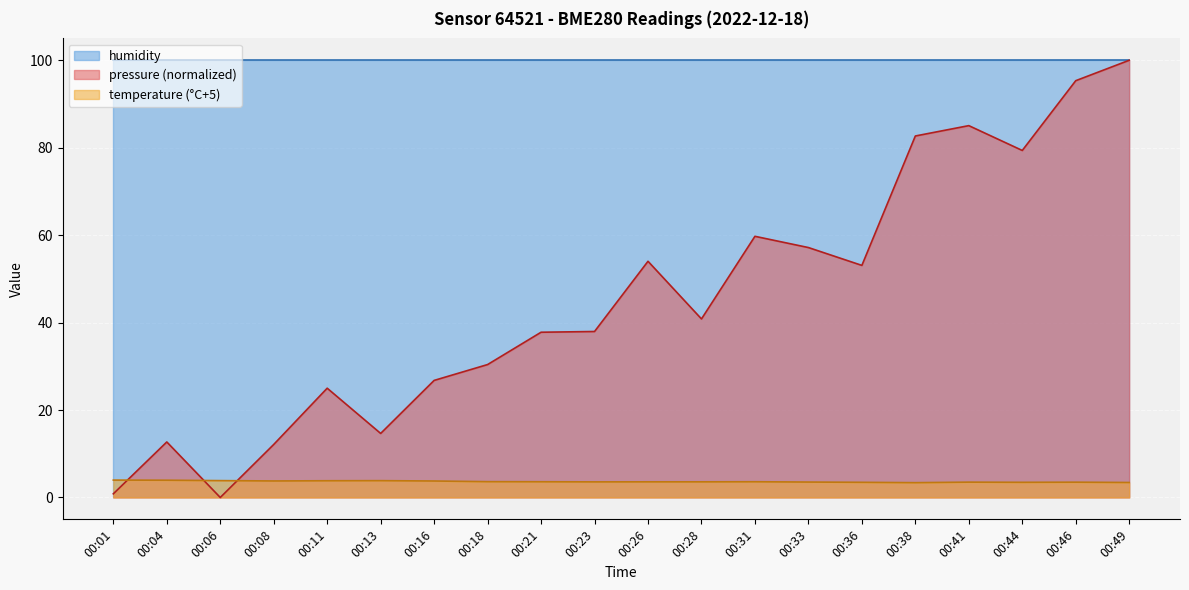

What is the value of the pressure point at the 9th from the left?

37.8